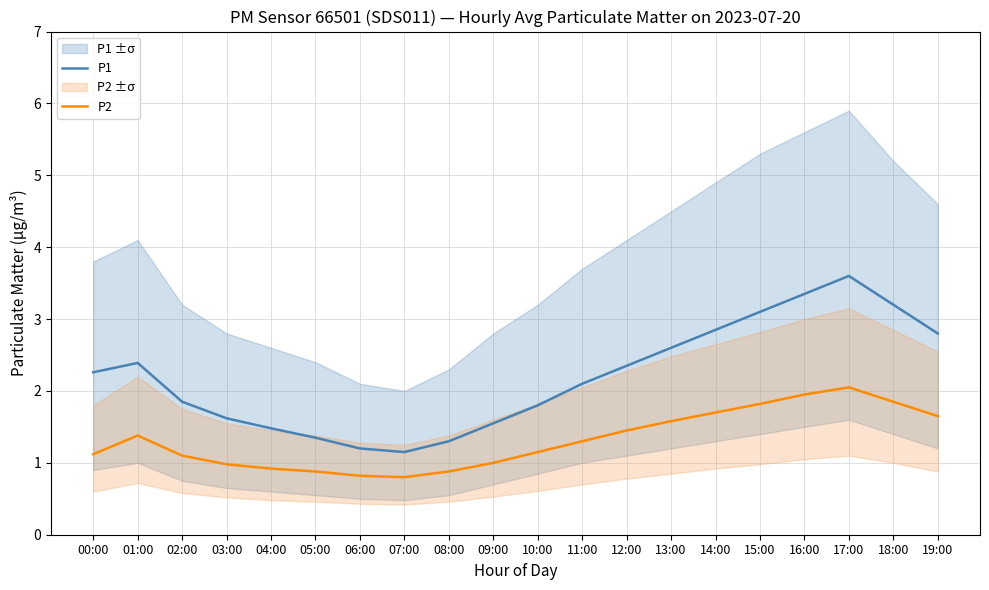

At 17:00, list the series in order from smallest to largest.

P2, P1